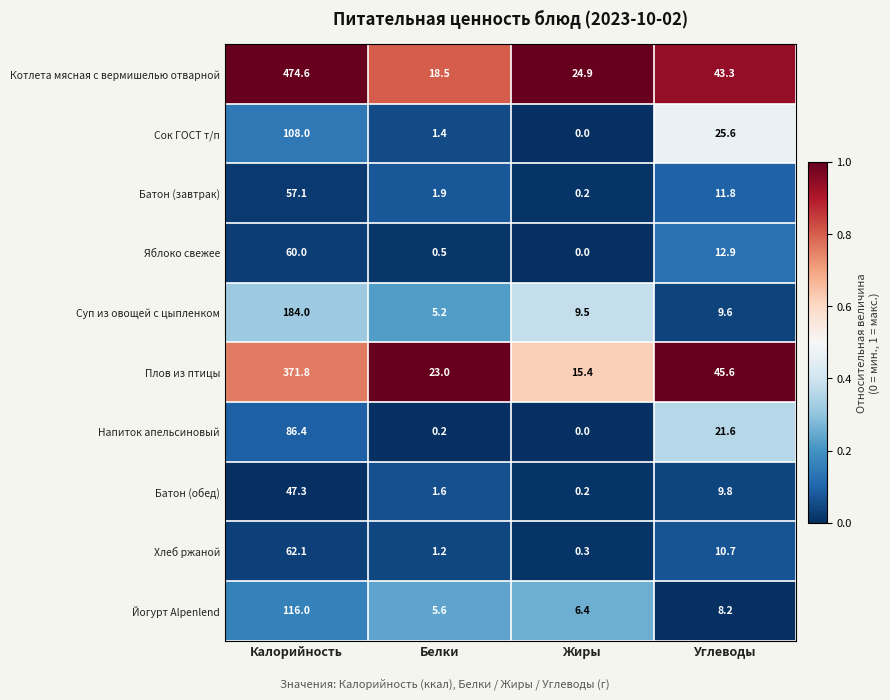

Count the number of data series in this chart.

10